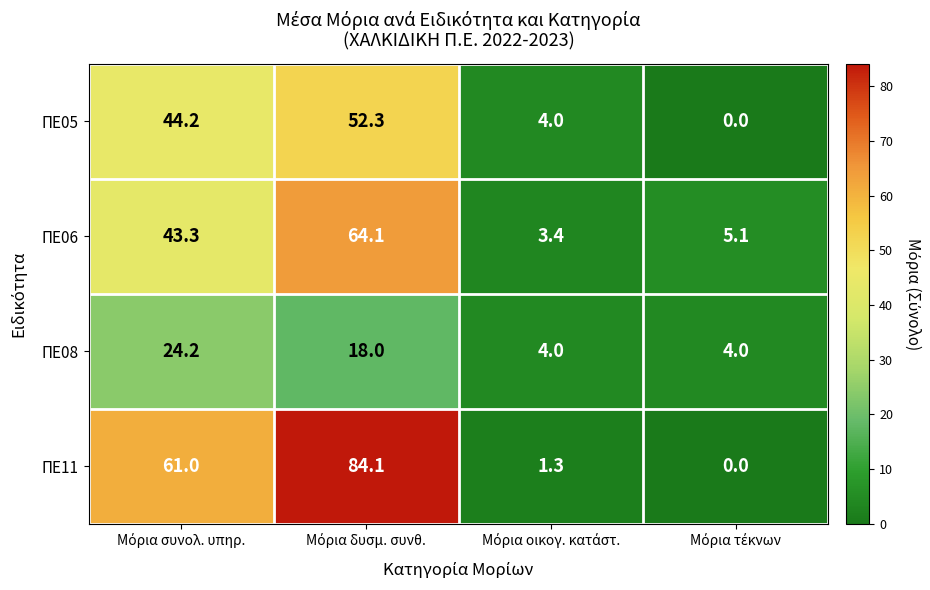

How many data points does each series have?

4